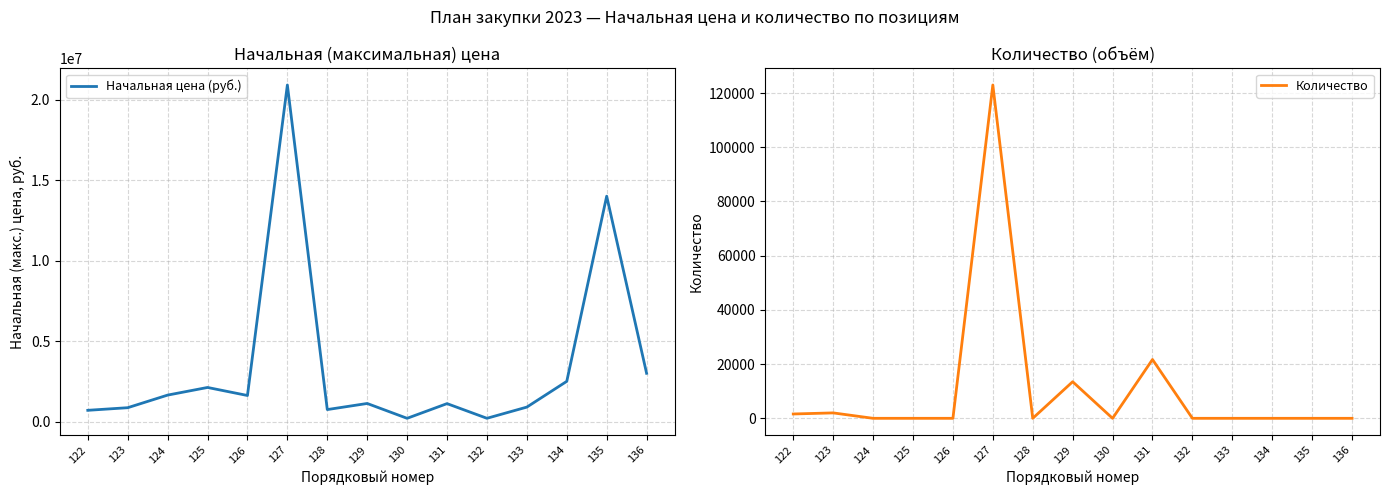

Between 134 and 122, which is larger?

134